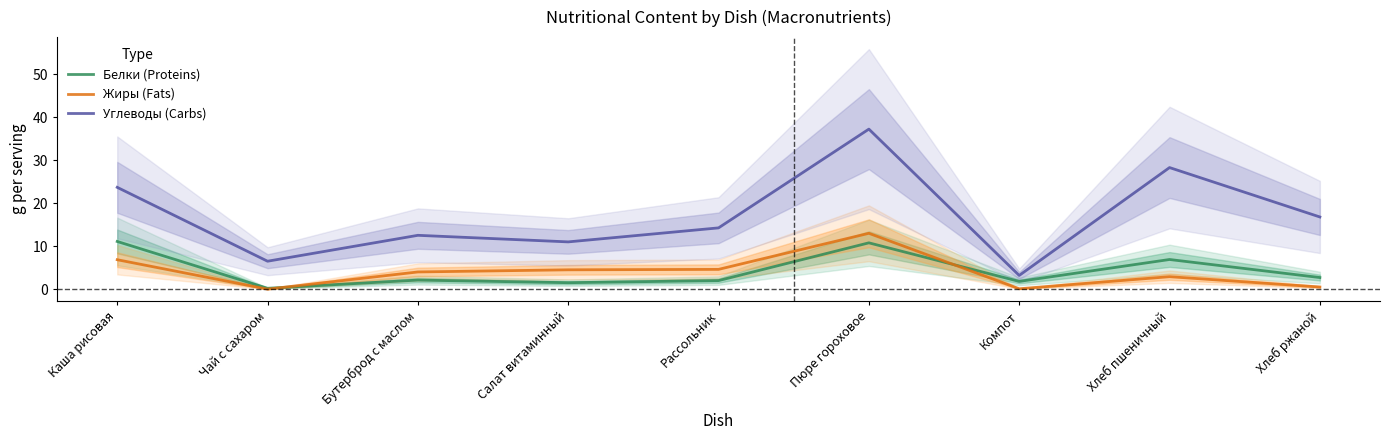

How many interior local valleys does the Углеводы (Carbs) series have?

3